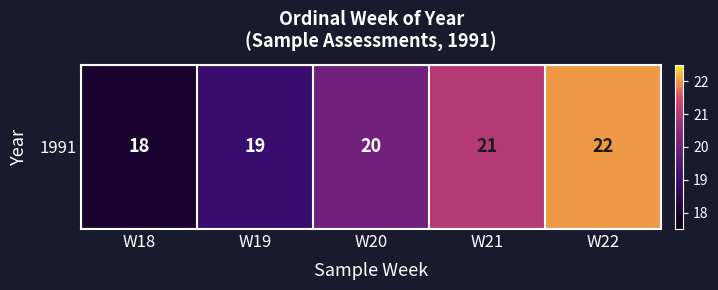

How many distinct data groups are displayed?

1